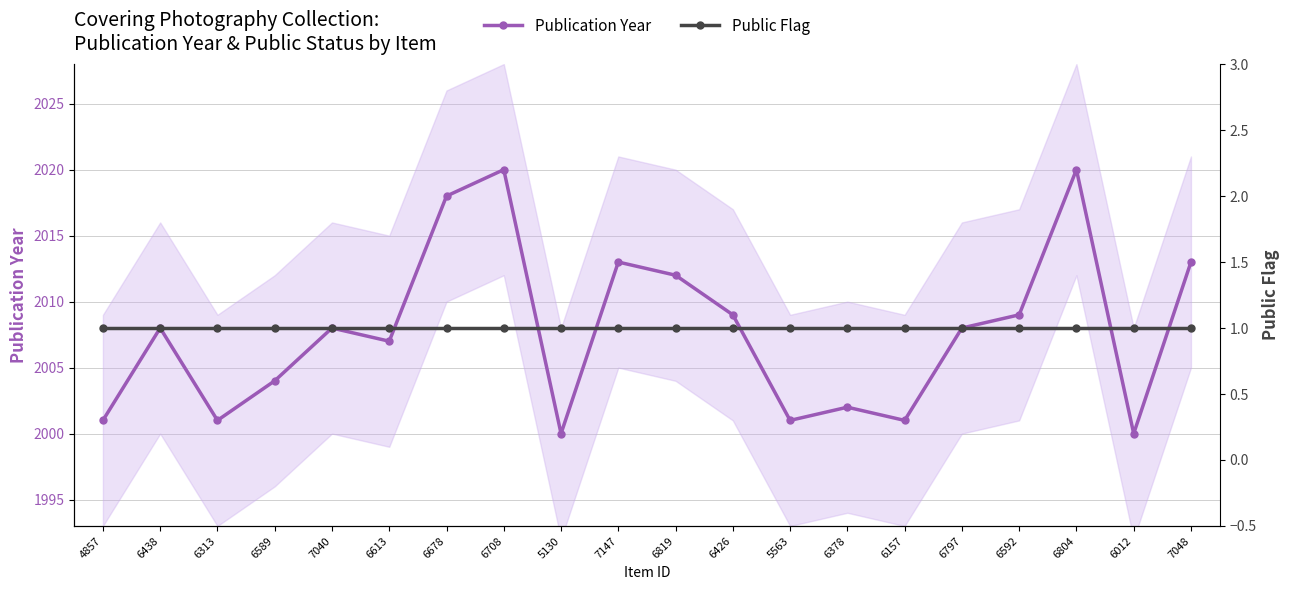

What is the average value of the Publication Year series?

2008